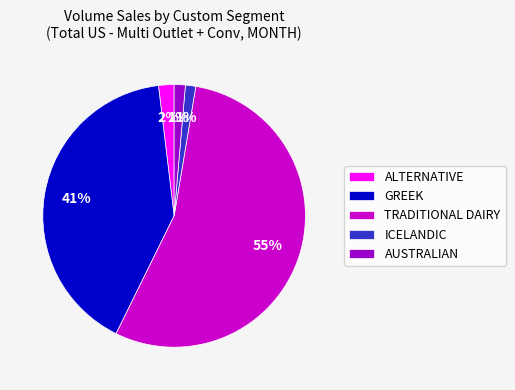

Is it true that ICELANDIC is 1% of the pie?

True